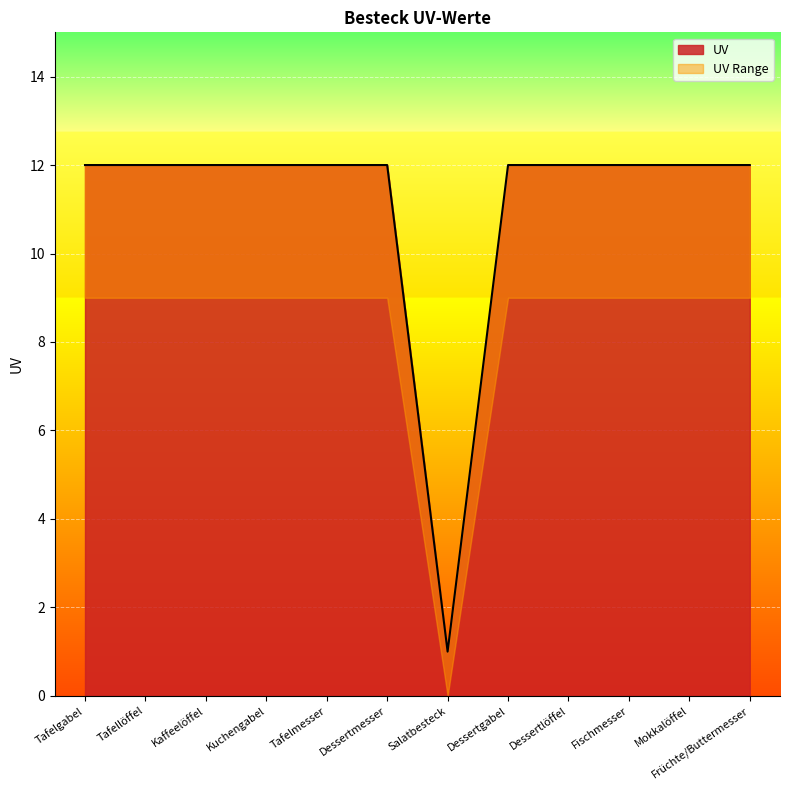

Where is the data nearest to the value 6?

Salatbesteck